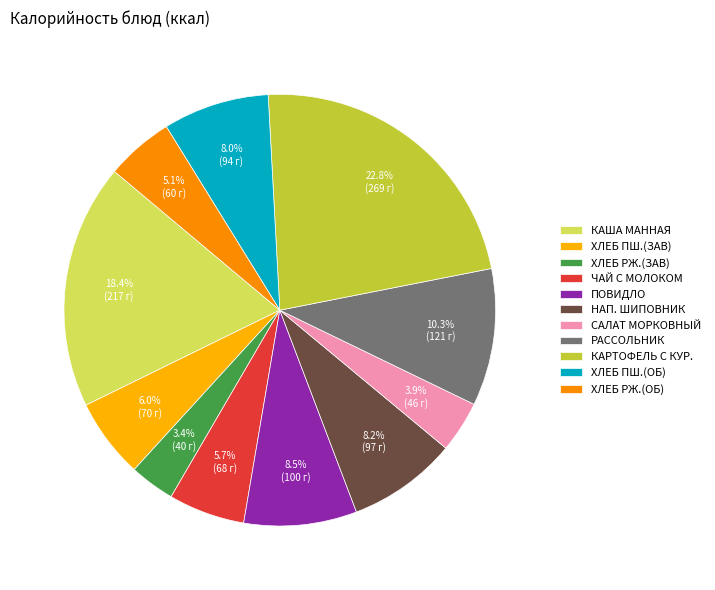

How many segments does this pie chart have?

11